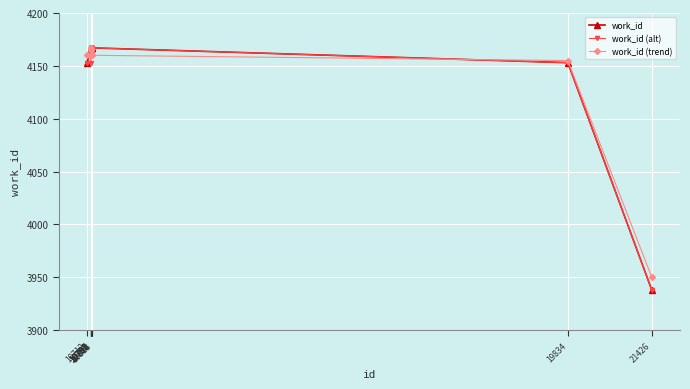

What is the smallest value displayed?

3938